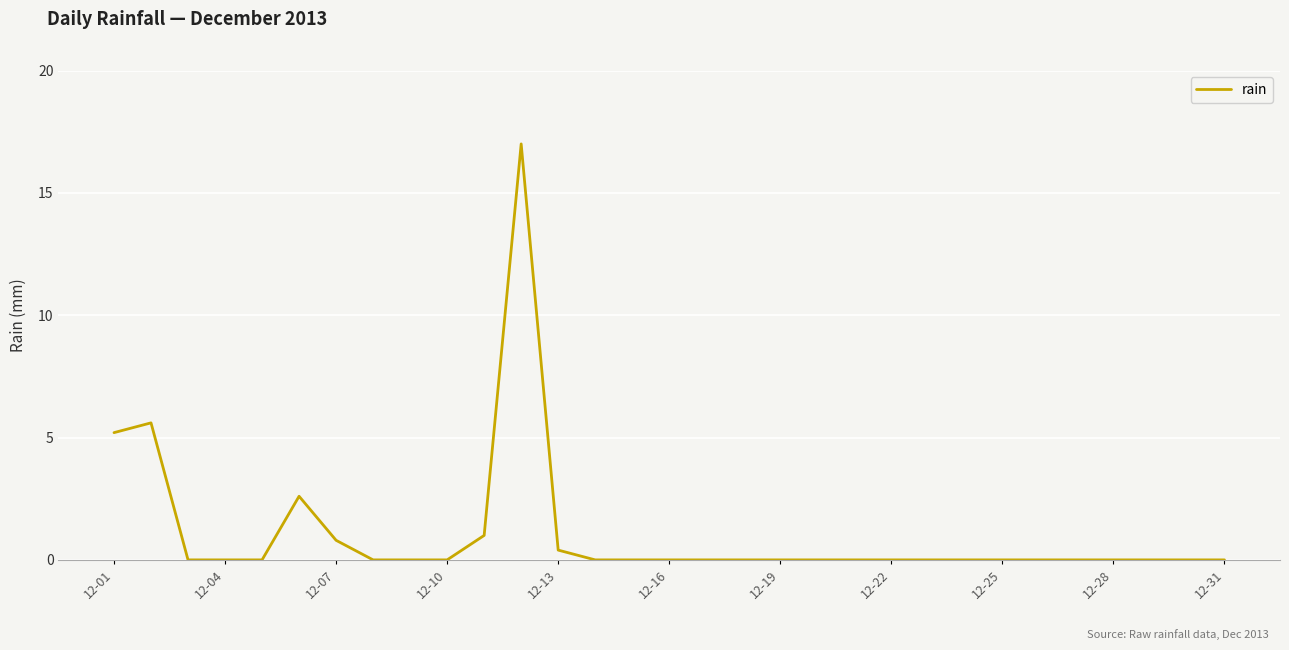

True or false: the data has more than 1 interior local peaks.

True